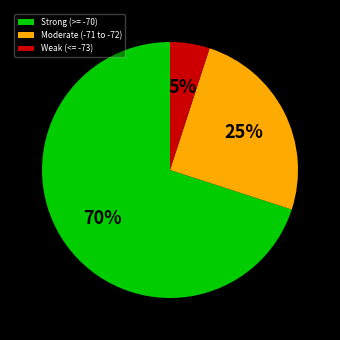

Count the number of slices in the pie.

3